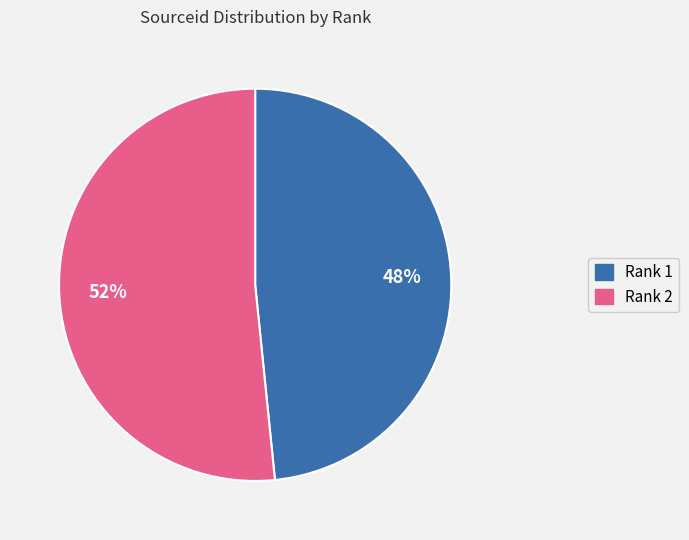

What is the ratio of the value at Rank 1 to the value at Rank 2?

0.9